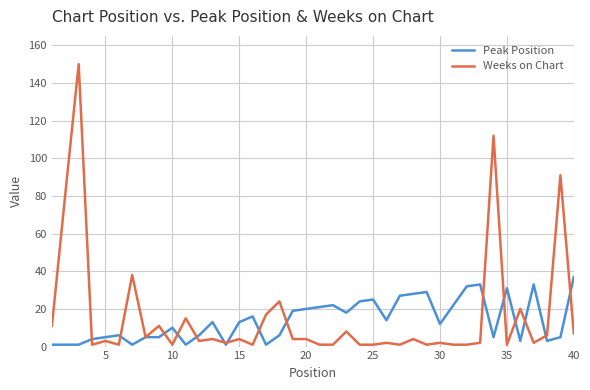

What is the average value of the Weeks on Chart series?

16